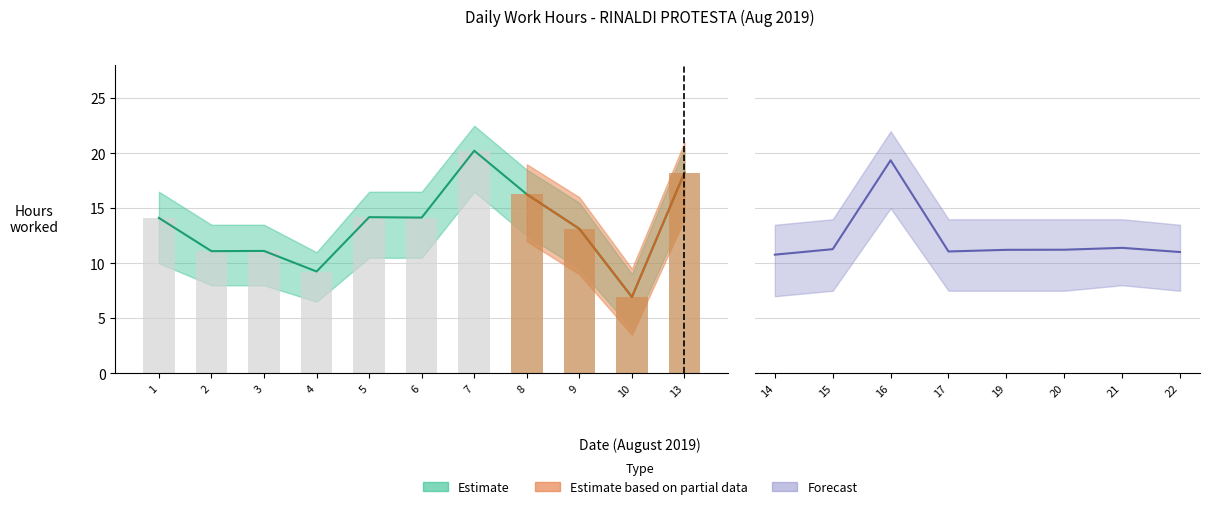

True or false: Low_lower has a value of 7.1 at 16.

False